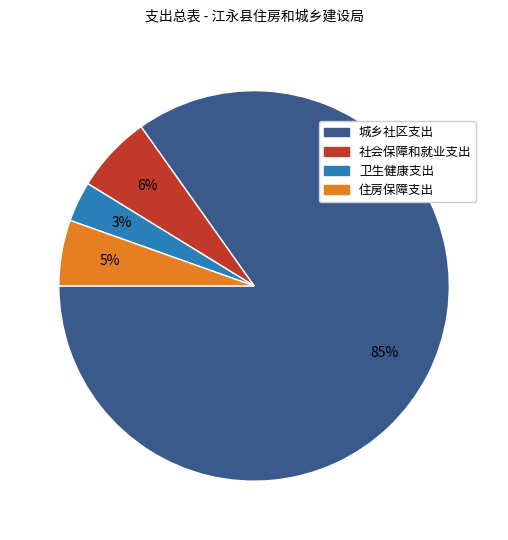

Rank the categories by value from highest to lowest.

城乡社区支出, 社会保障和就业支出, 住房保障支出, 卫生健康支出